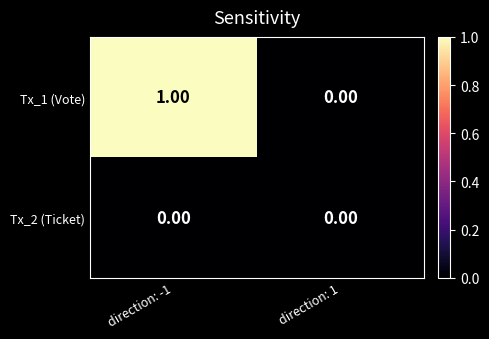

Which series has the largest range (max minus min)?

Tx_1 (Vote)